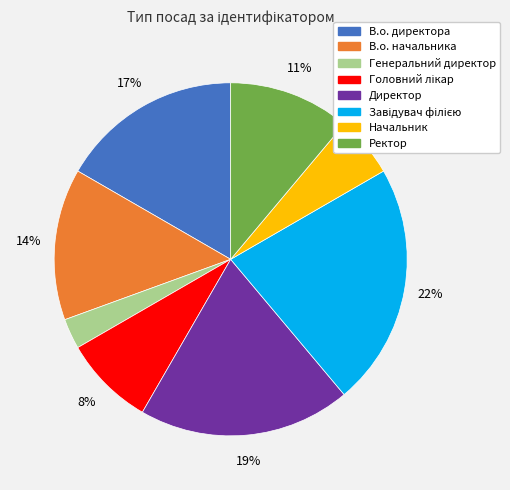

Count the number of slices in the pie.

8